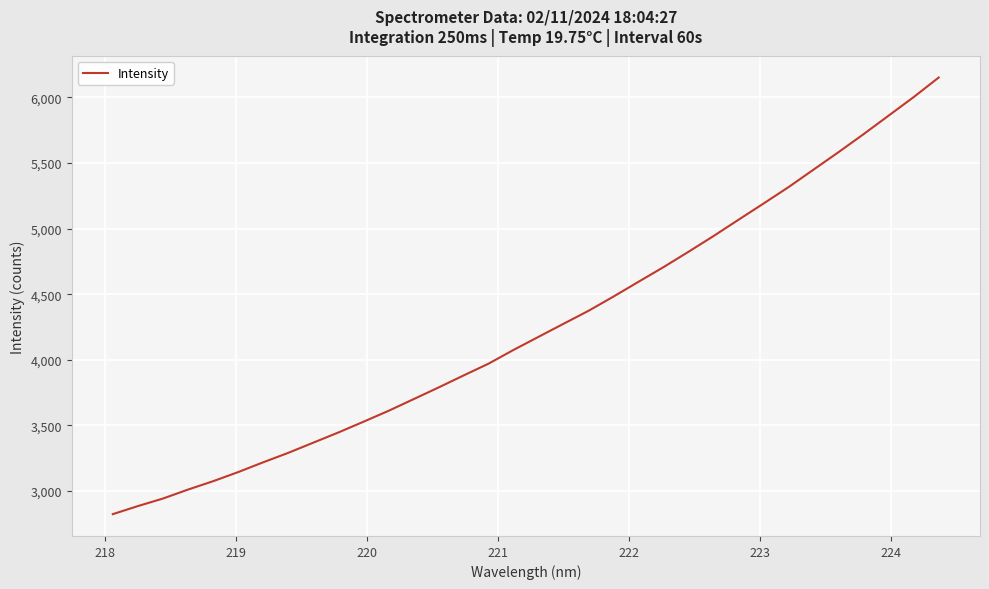

What is the maximum value shown in the chart?

6151.6